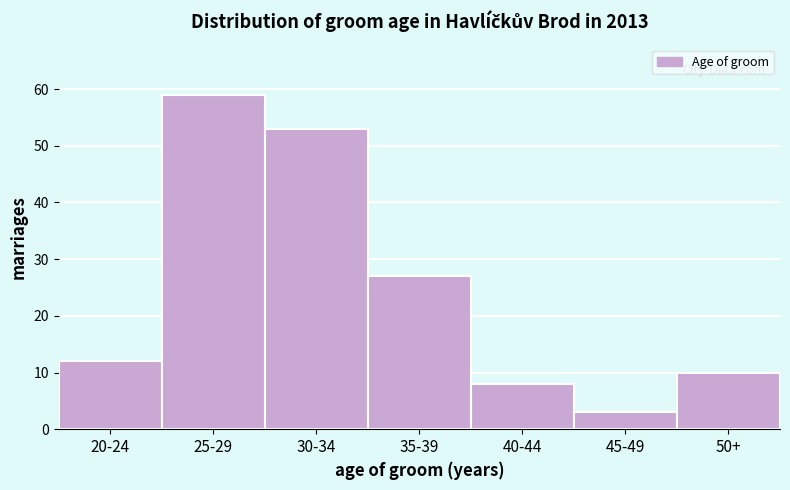

Reading right to left, what are all the values shown in this chart?

50+=10	45-49=3	40-44=8	35-39=27	30-34=53	25-29=59	20-24=12